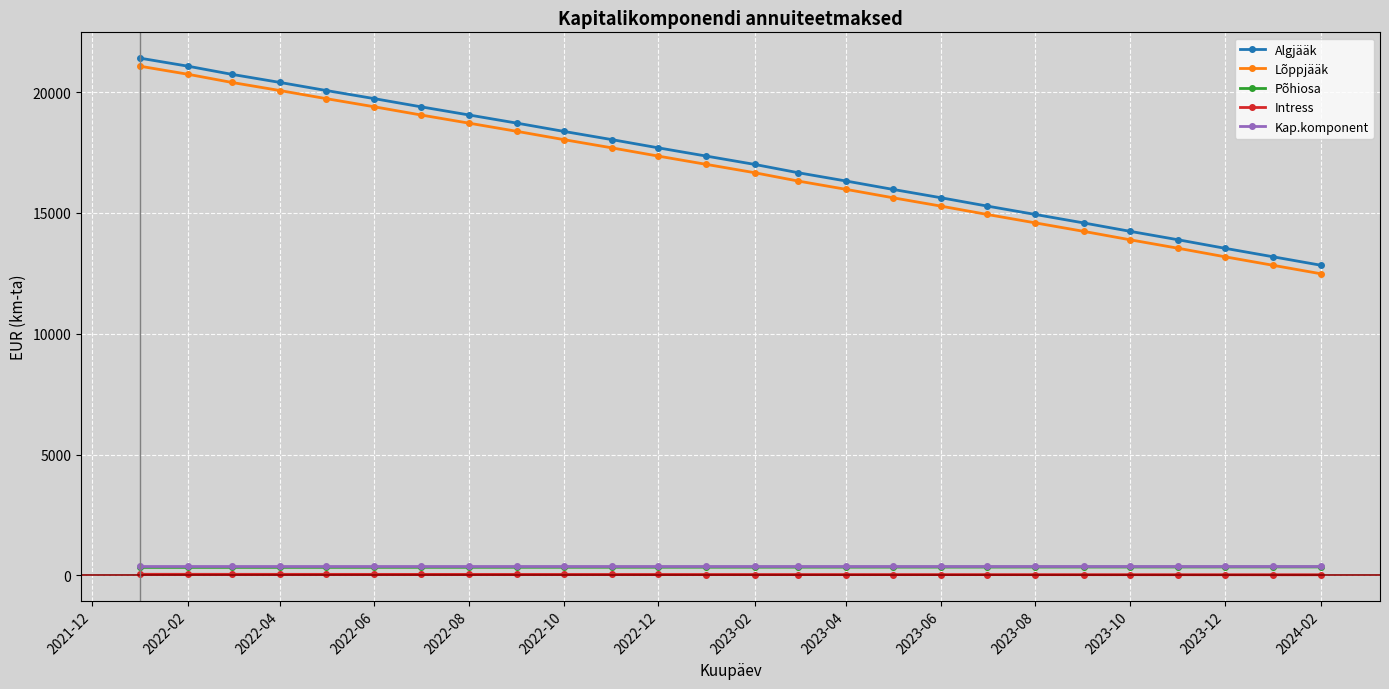

Does the chart have visible grid lines?

Yes